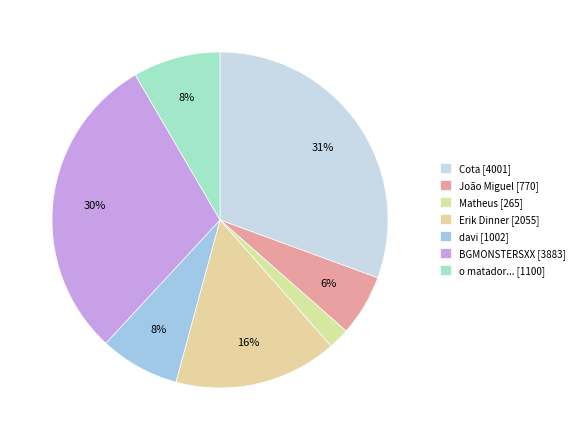

Which has a higher value, BGMONSTERSXX or o matador...?

BGMONSTERSXX